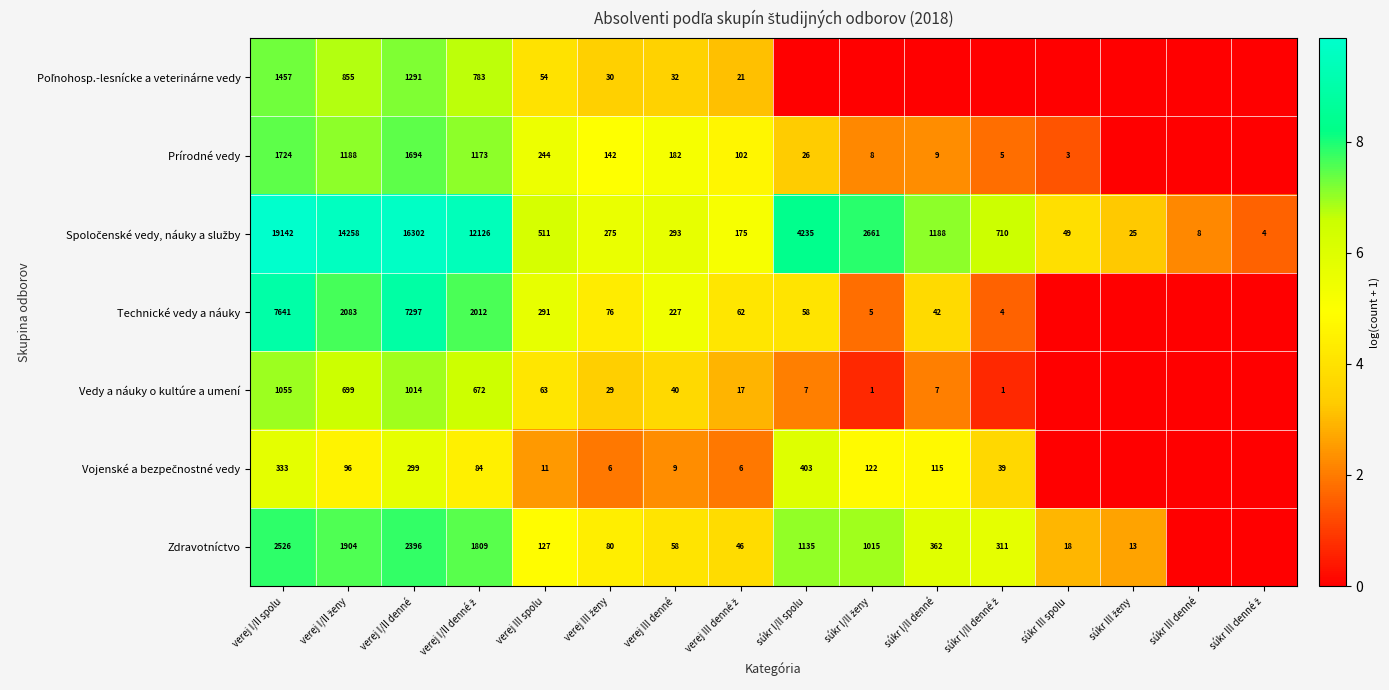

True or false: Prírodné vedy has a value of 13 at súkr I/II spolu.

False